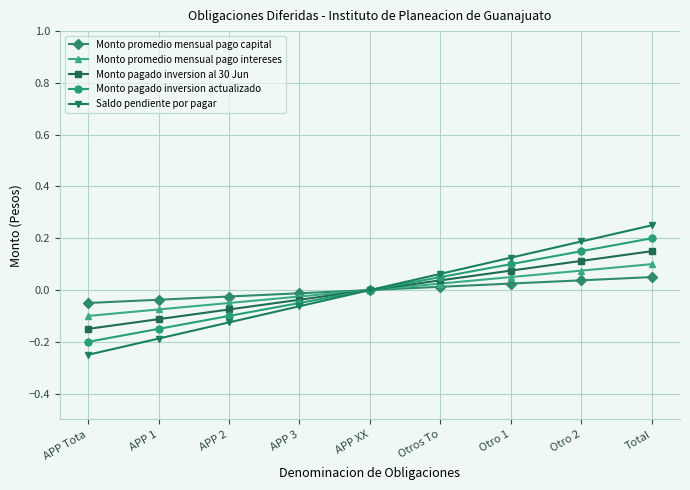

How many data points in Monto pagado inversion al 30 Jun are less than 0?

4